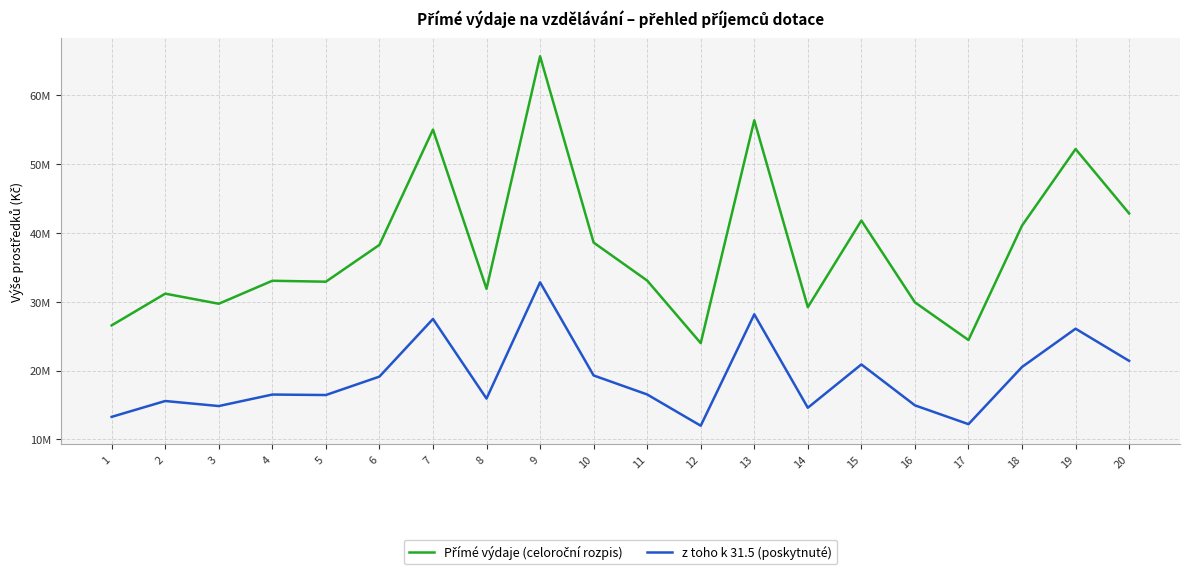

The value of z toho k 31.5 (poskytnuté) at 5 is 16454000. True or false?

True